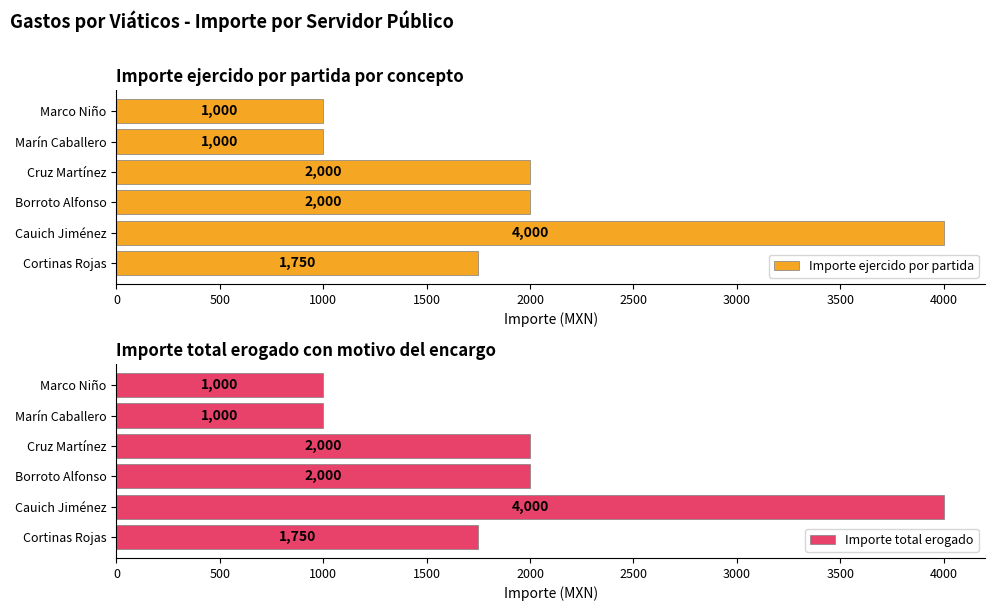

Which series has the largest range (max minus min)?

Importe ejercido por partida